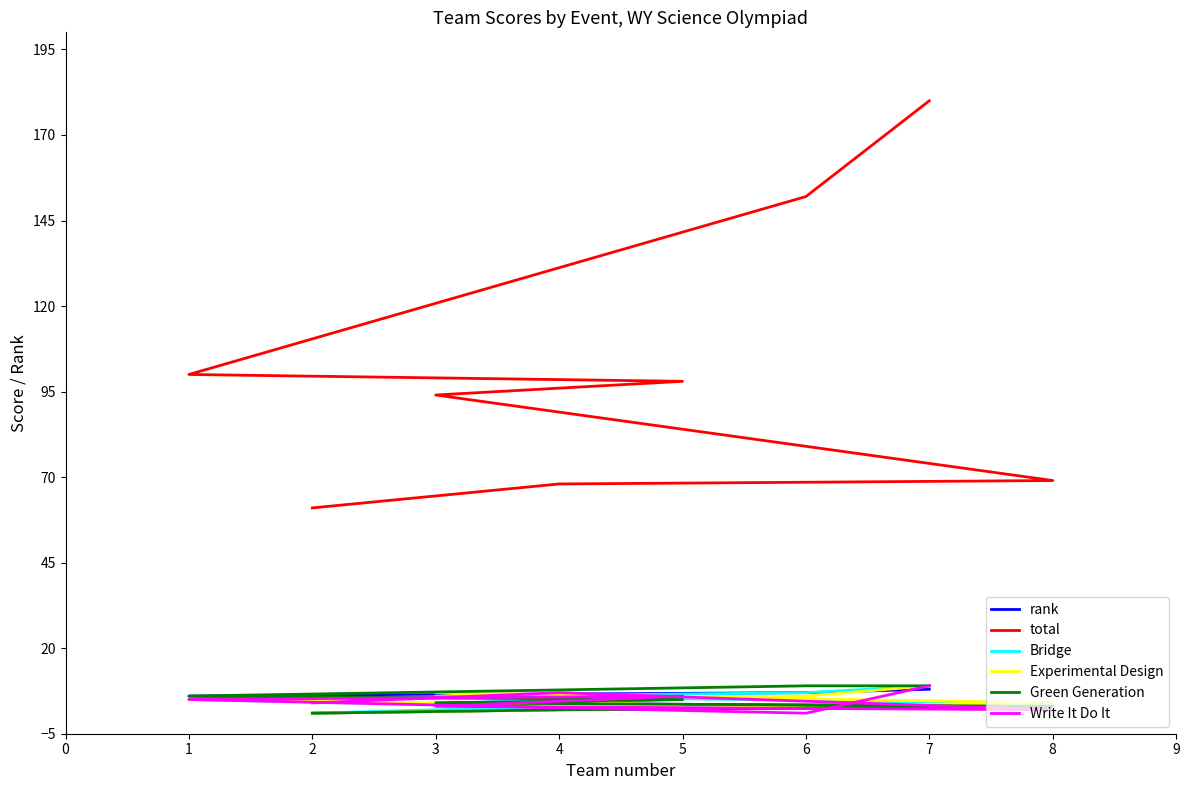

At which label is total closest to 120?

1